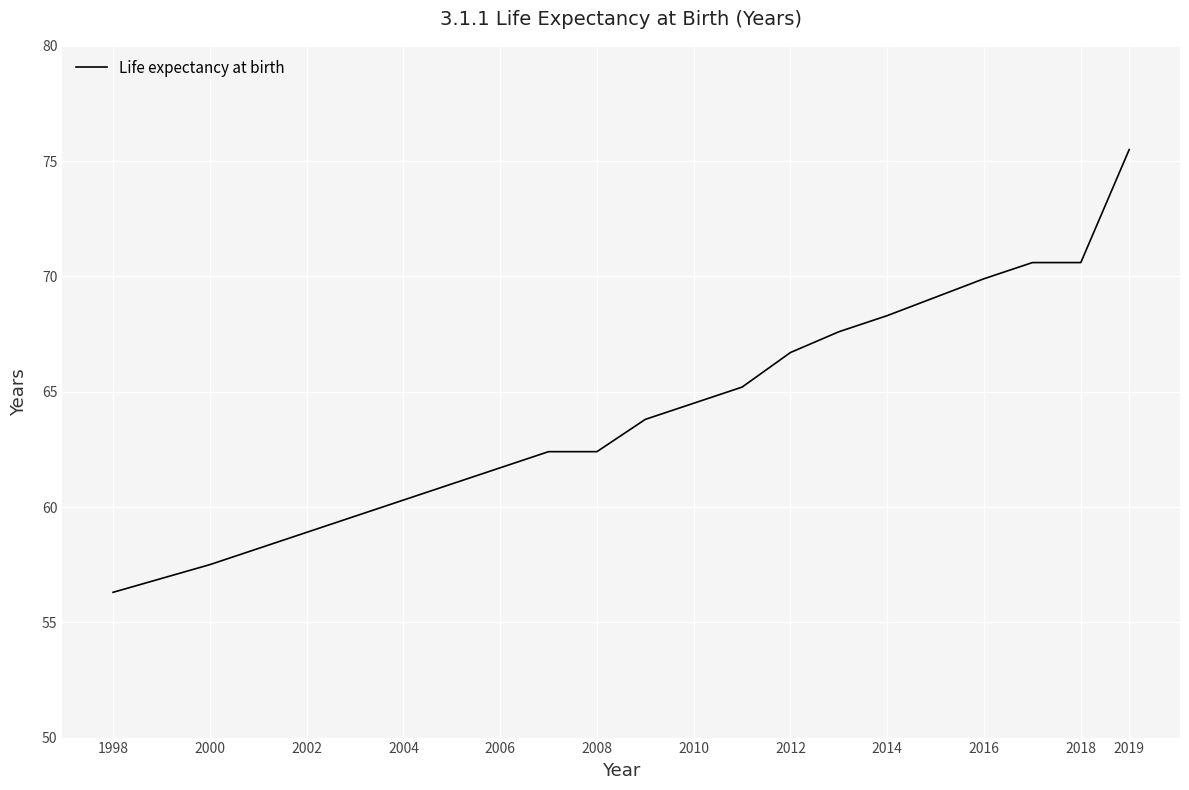

What is the greatest value displayed?

75.5